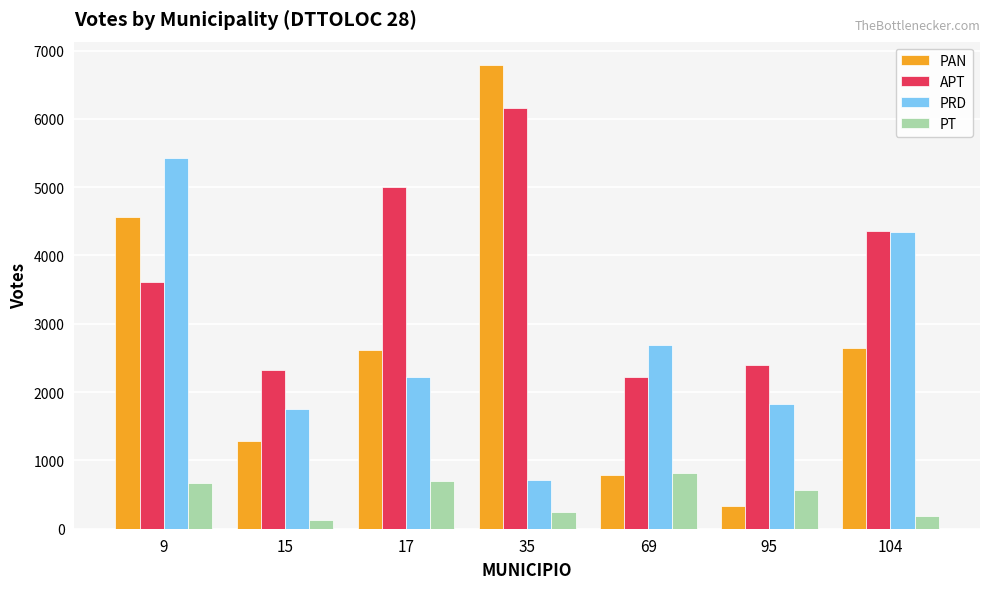

The value of APT at 15 is 2317. True or false?

True